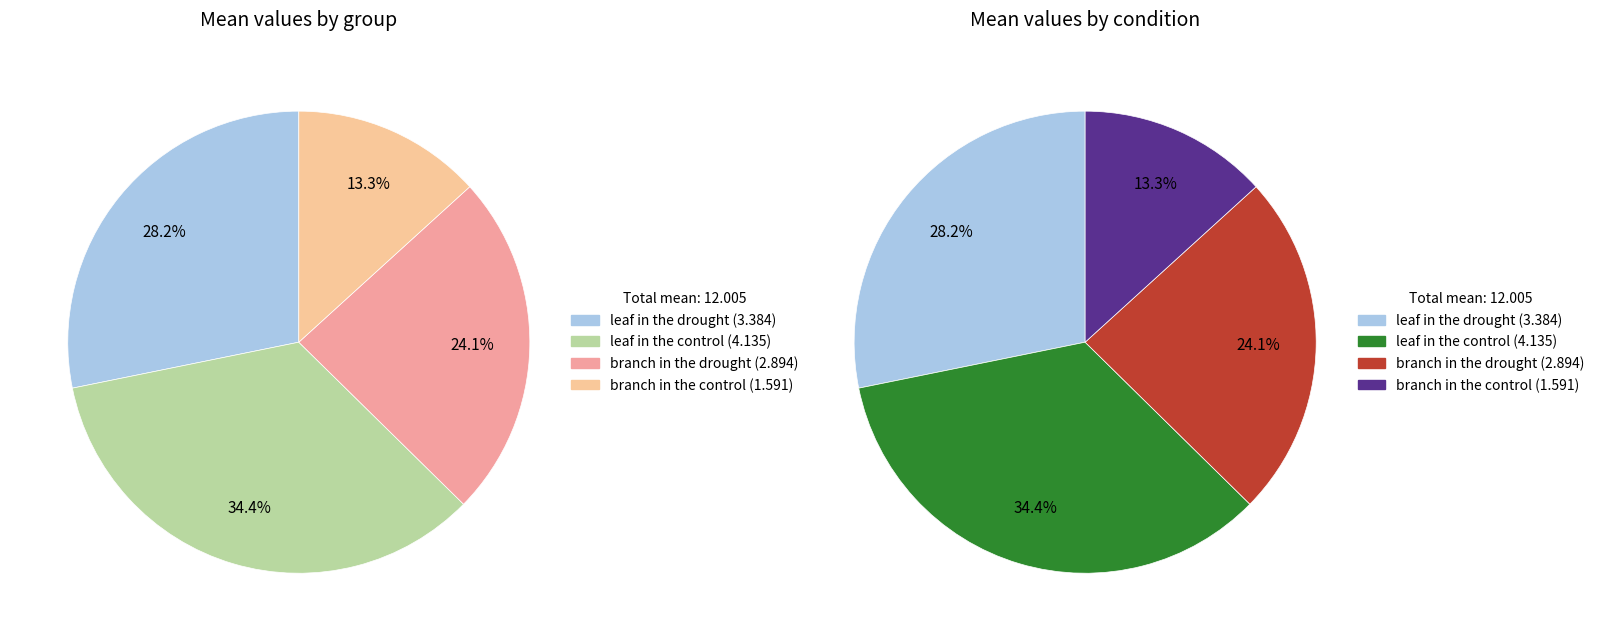

Is branch in the control the majority of the pie?

No